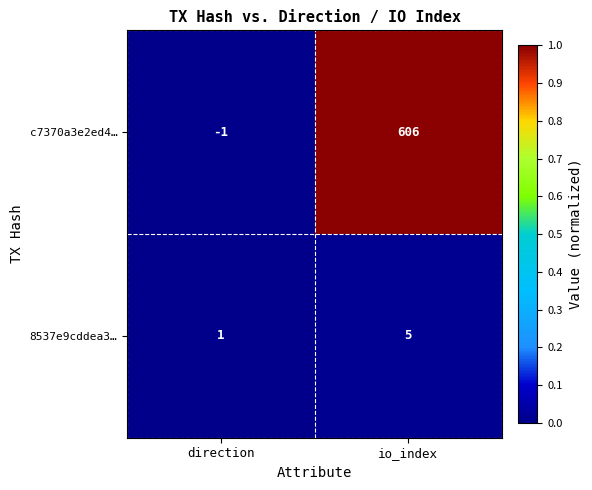

The value of c7370a3e2ed4… at io_index is 124. True or false?

False